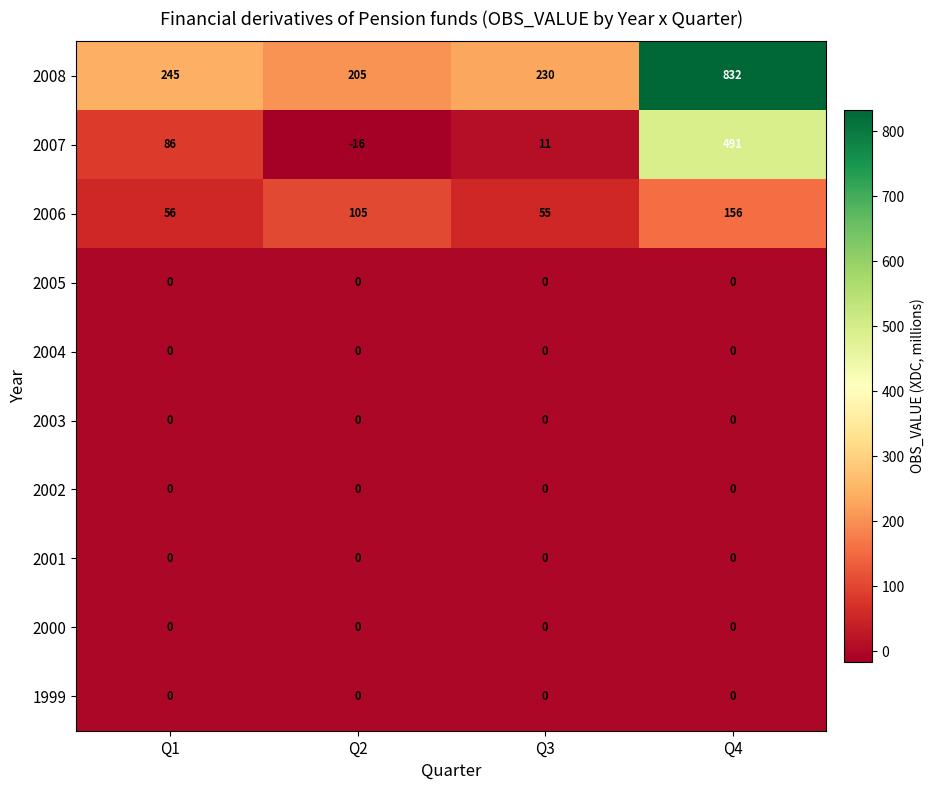

The 2007 series shows 306 at Q4. True or false?

False